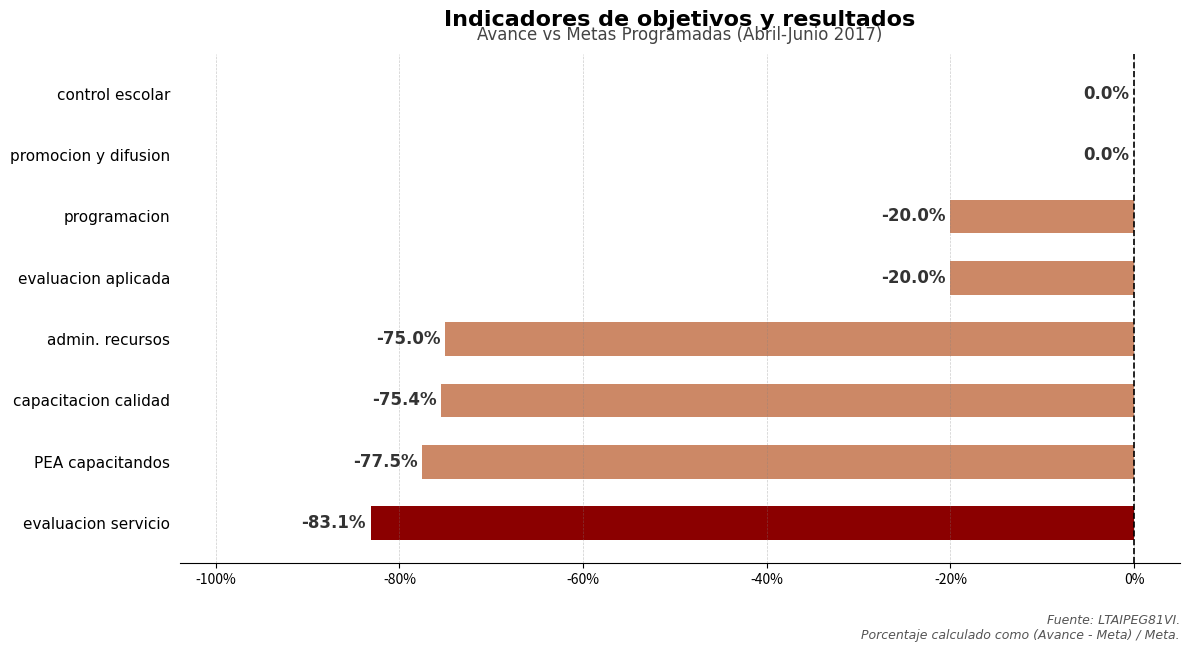

Are the bars grouped side by side (vs. stacked)?

No